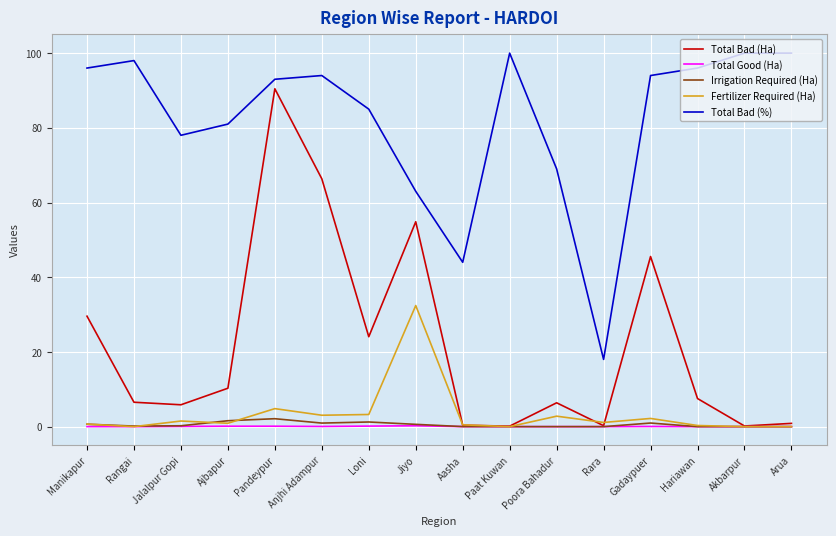

Is the value of Fertilizer Required (Ha) at Aasha greater than the value of Total Bad (Ha) at Anjhi Adampur?

No